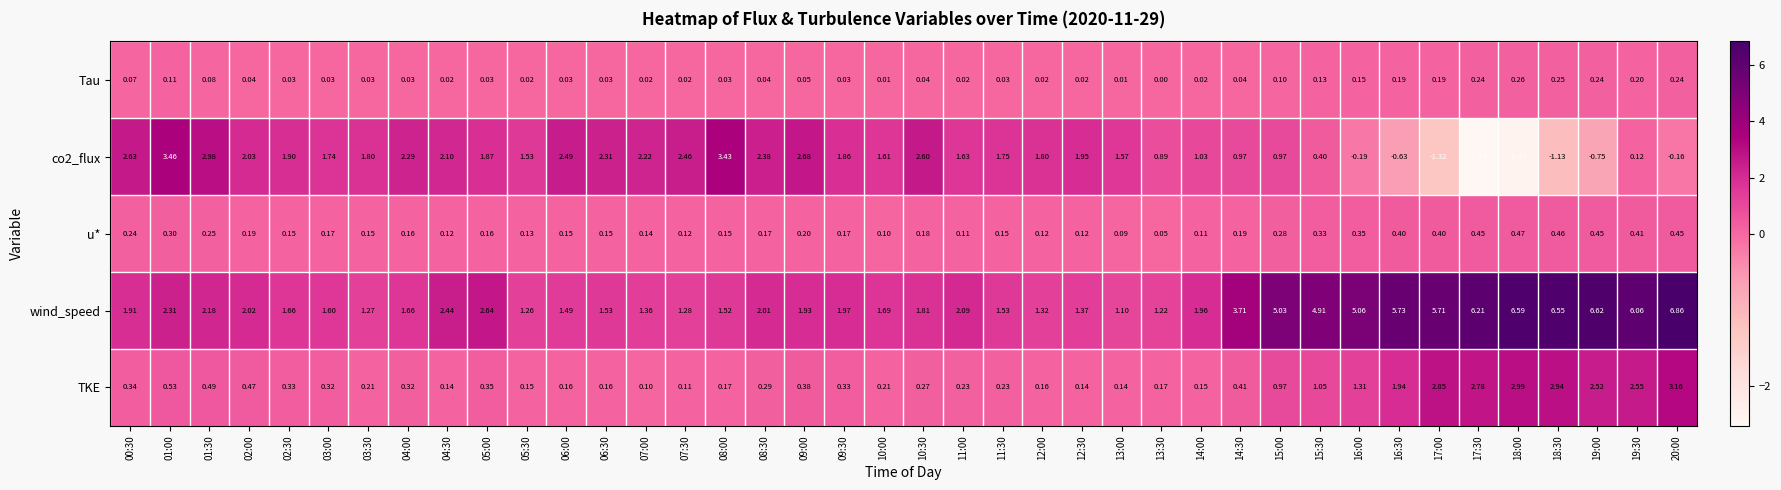

Is the value of wind_speed at 04:00 greater than the value of u* at 16:00?

Yes